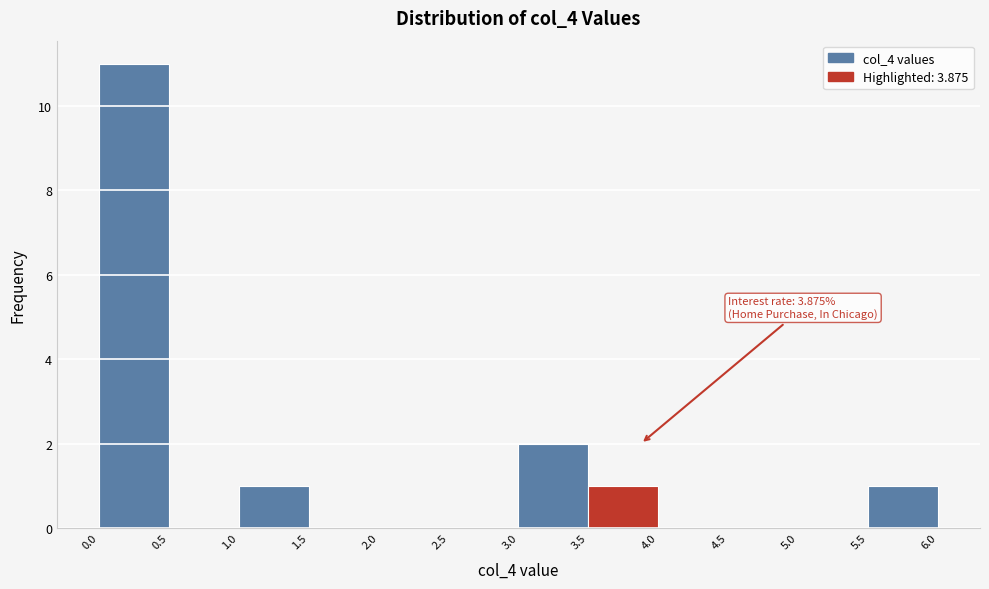

Over which range of the x-axis is the bar tallest?

0.0 to 0.5